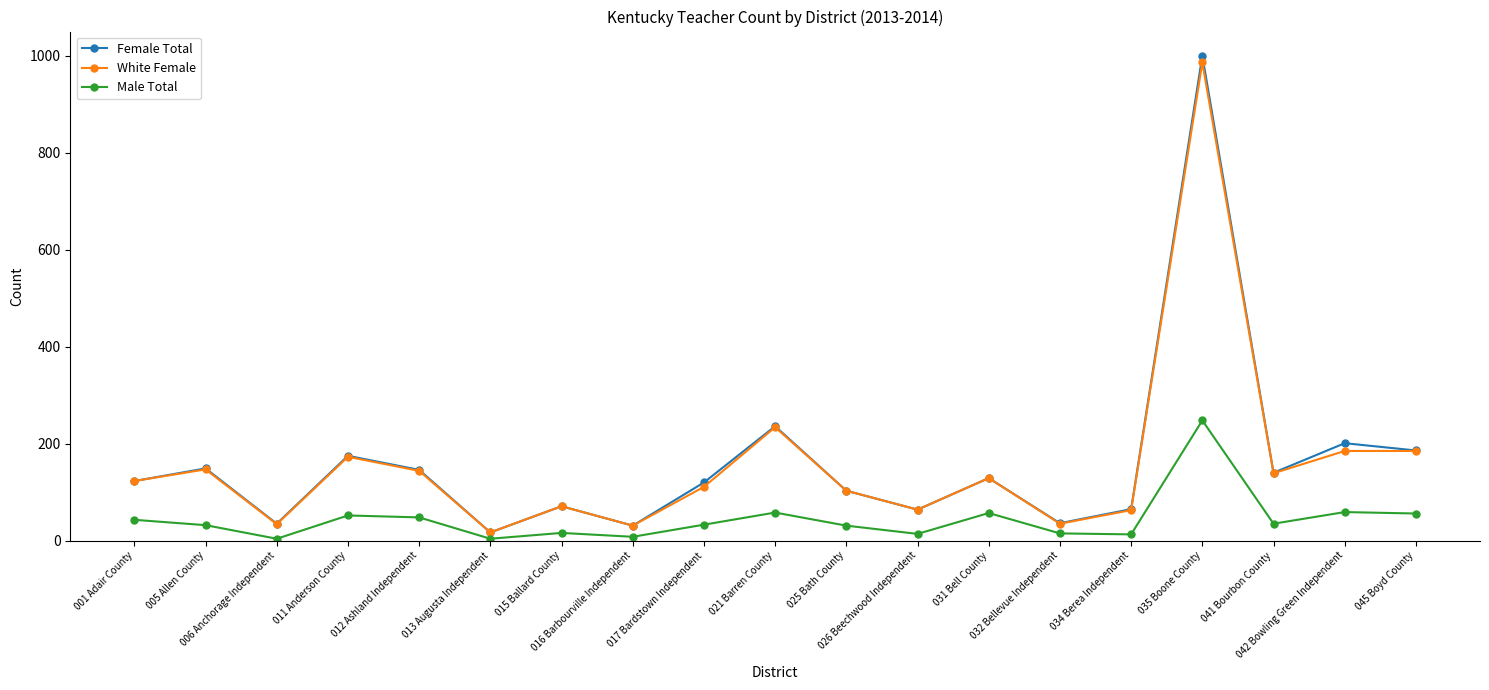

The Male Total series shows 32 at 005 Allen County. True or false?

True